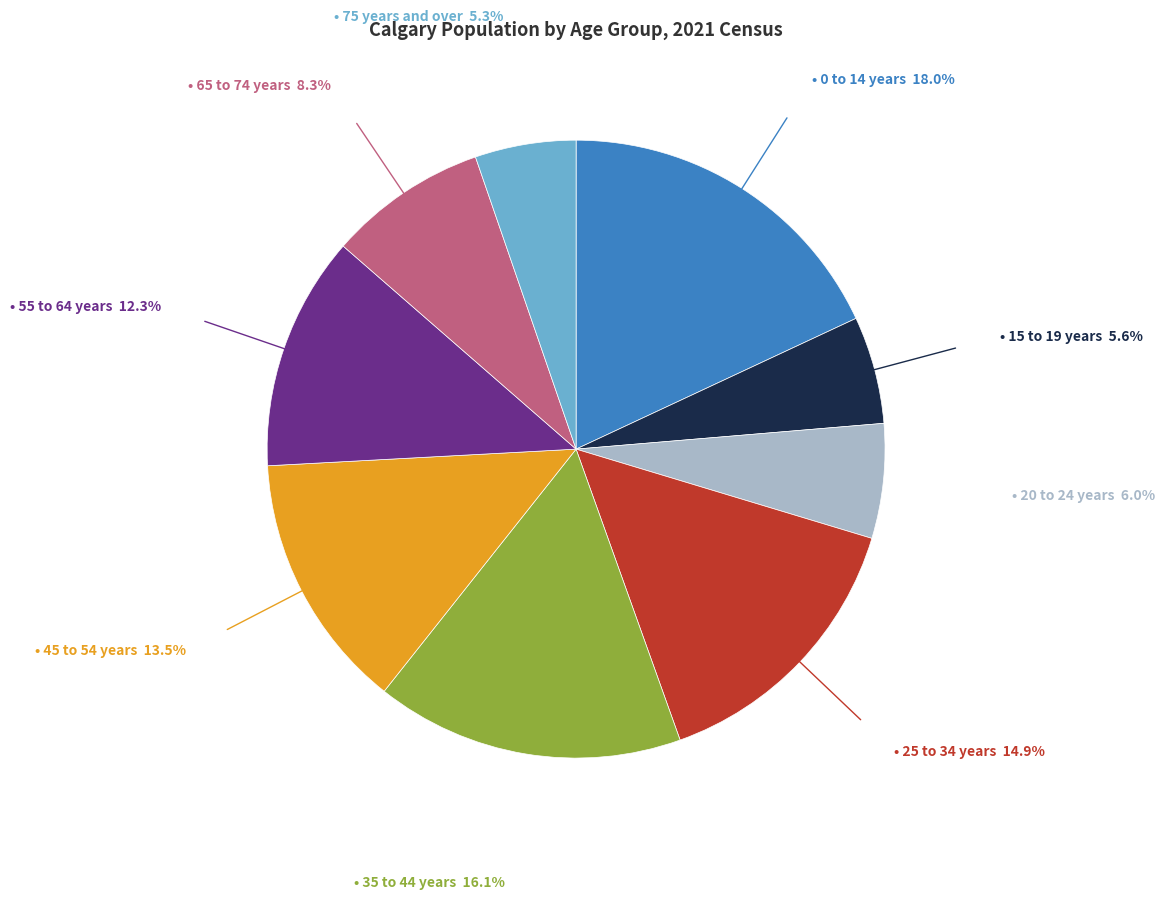

Is there a majority slice in this chart?

No